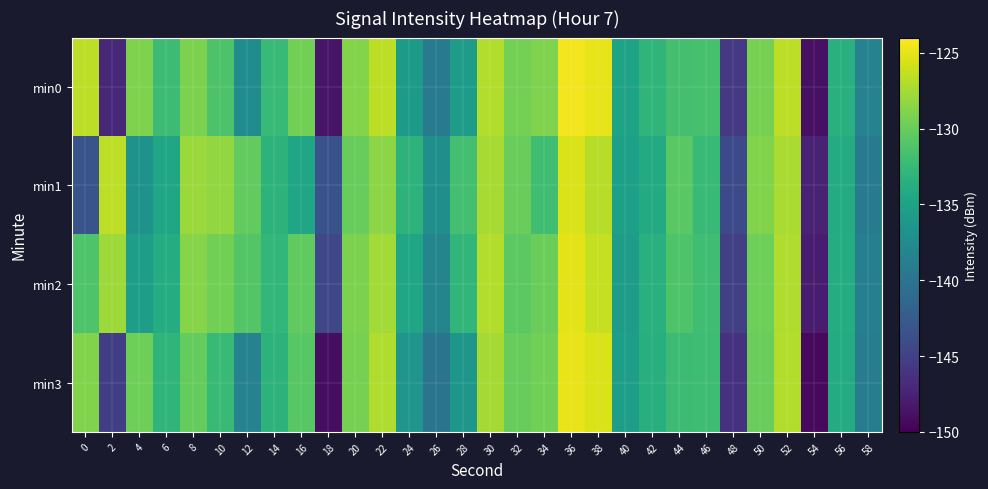

What is the total value across all series at 58?

-555.4